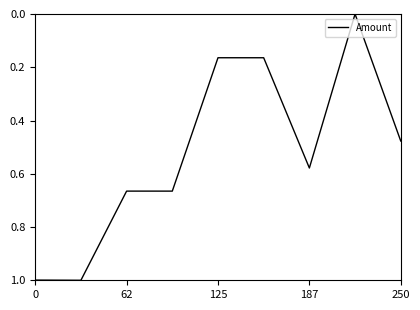

What is the greatest value displayed?

1.0